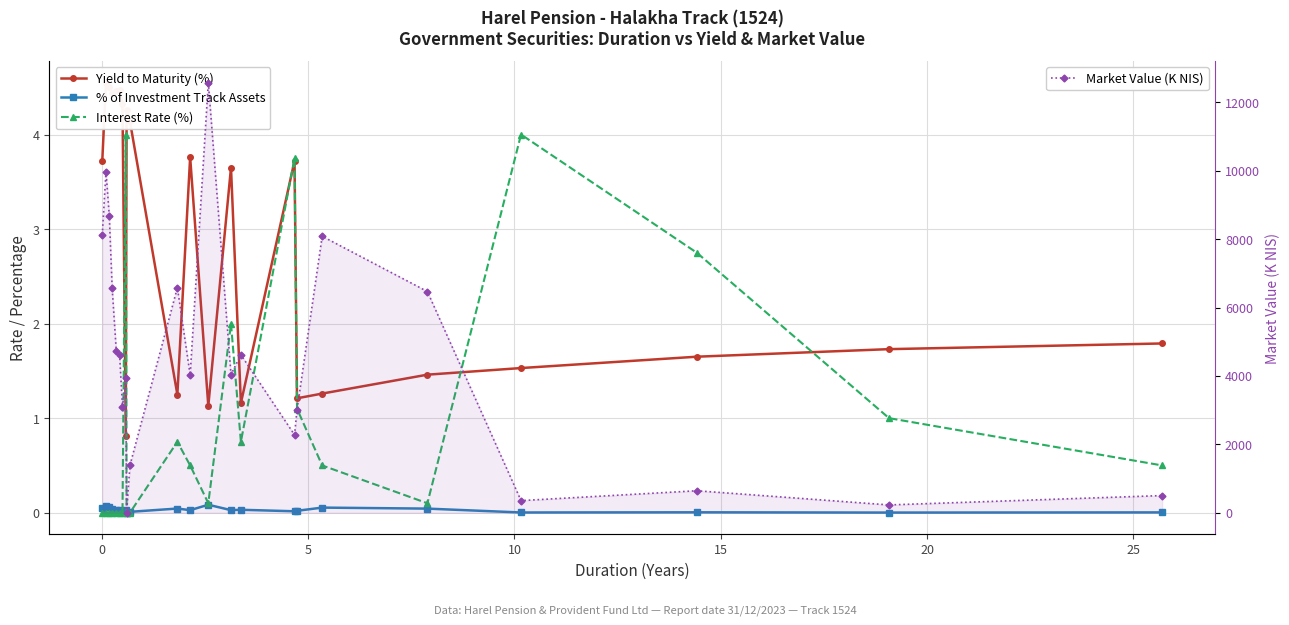

What is the value of the Market Value (K NIS) point at the 5th from the left?

4722.1